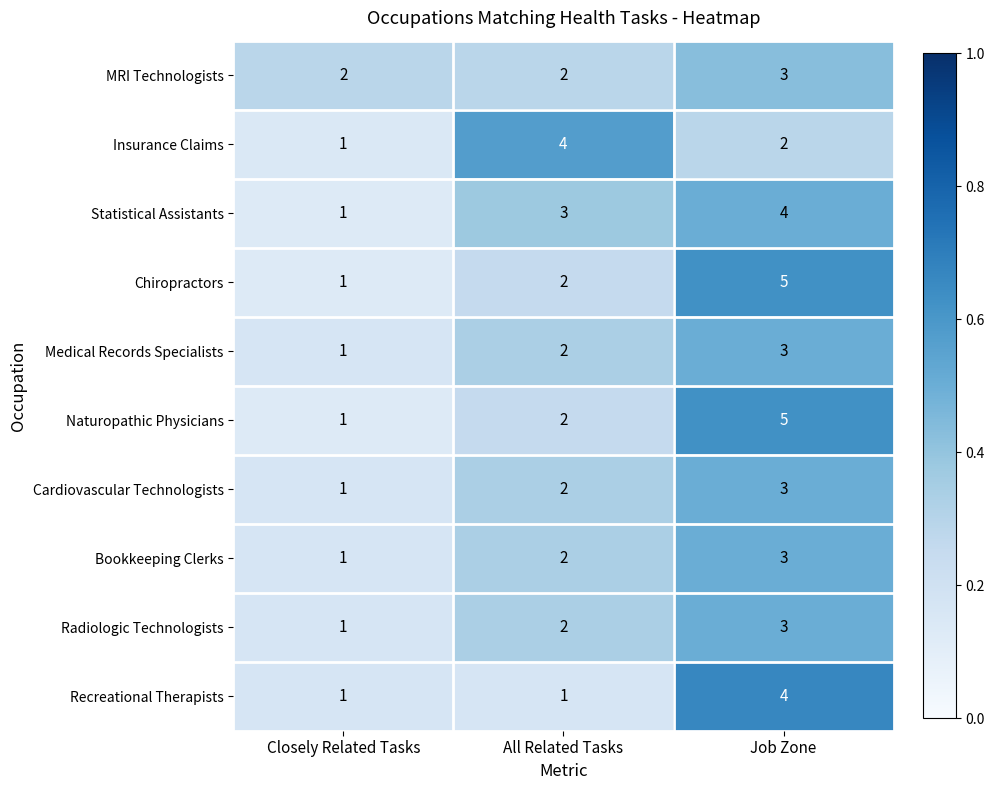

At which category does the chart reach its peak across all series?

Job Zone